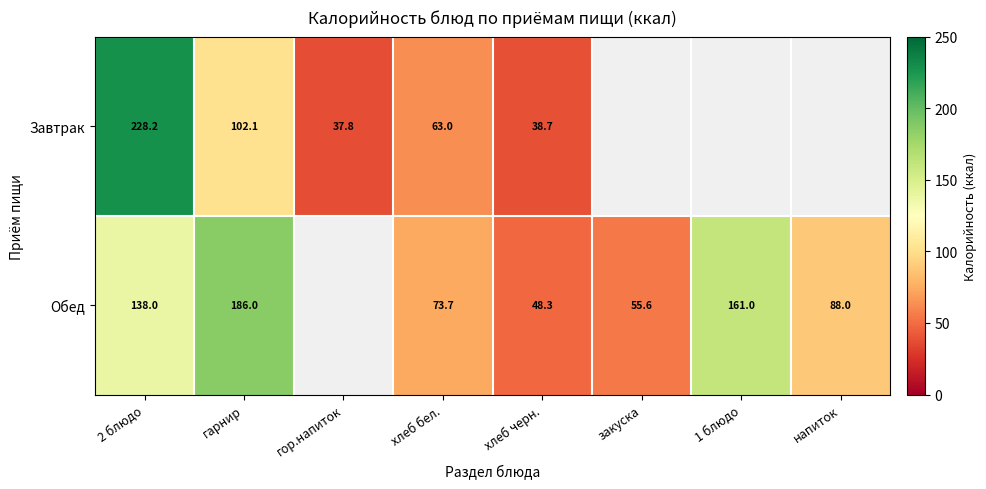

True or false: Завтрак has a value of 17.5 at хлеб черн..

False